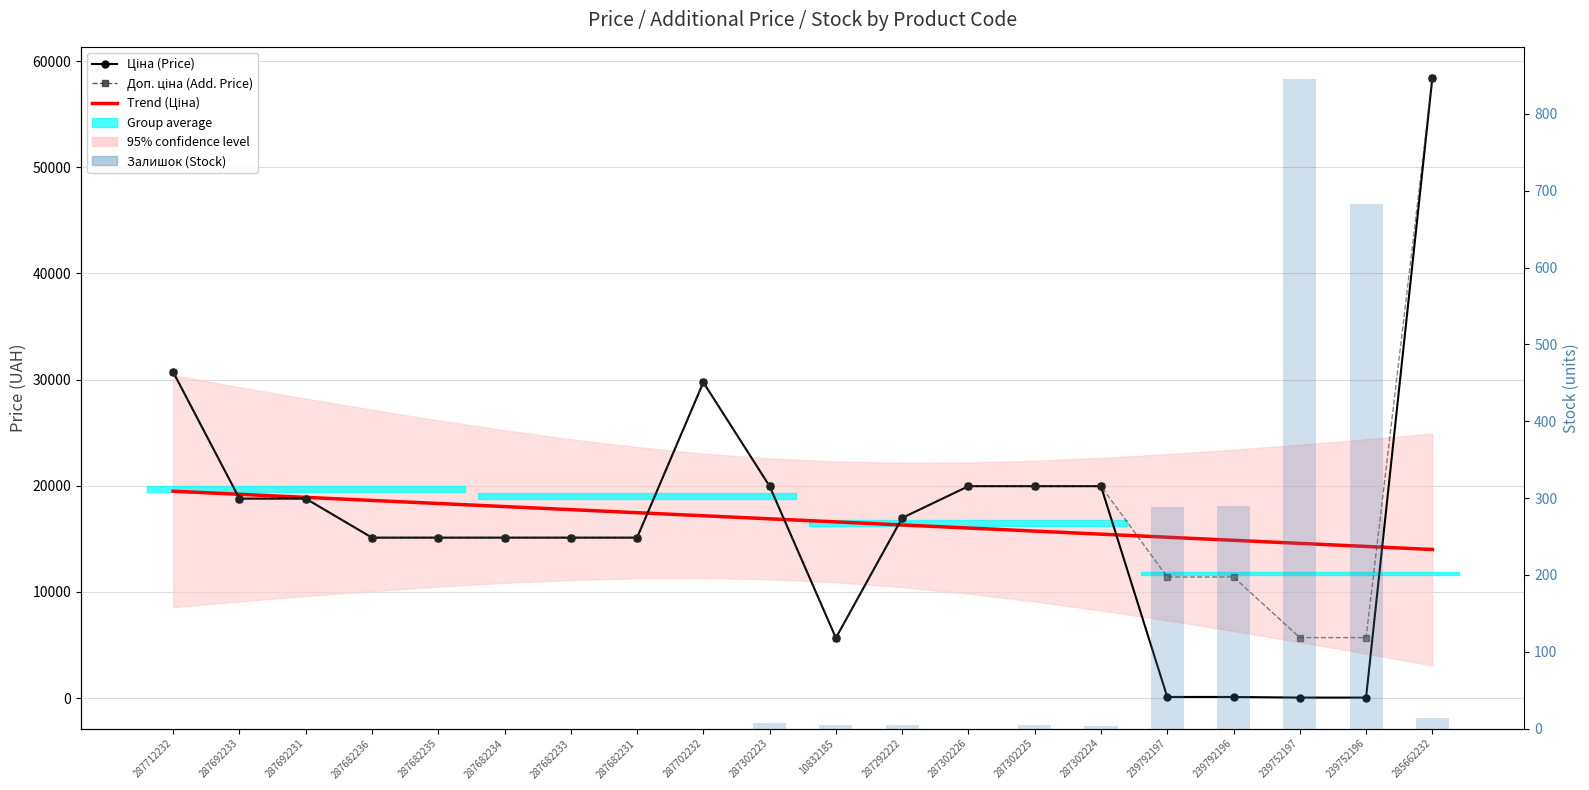

What is the value of the Ціна (Price) bar at the 12th from the left?

16976.3